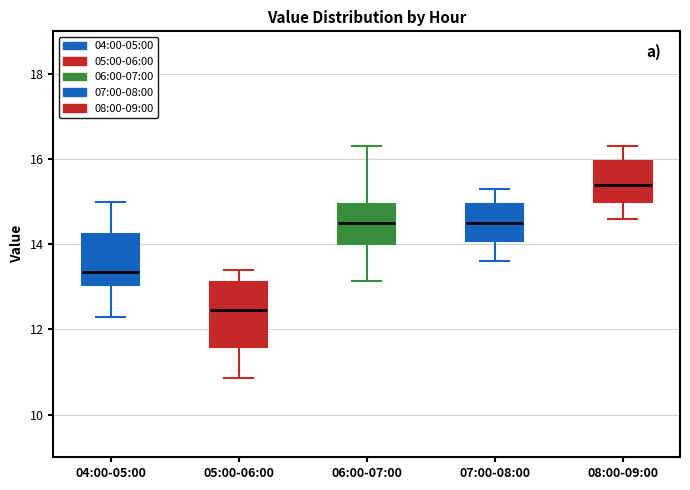

Where does the upper whisker of the box for 04:00-05:00 end on the y-axis? The values are not printed on the chart, so give them approximately, as read against the axis.

15.0